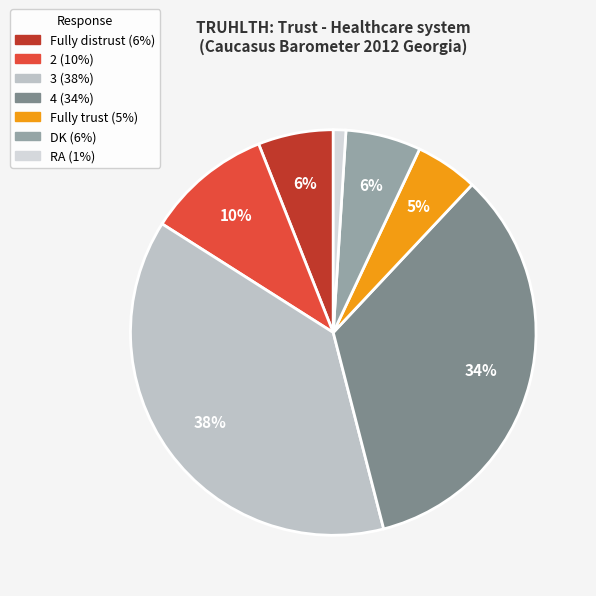

To the nearest percent, what percentage of the pie is Fully distrust?

6%